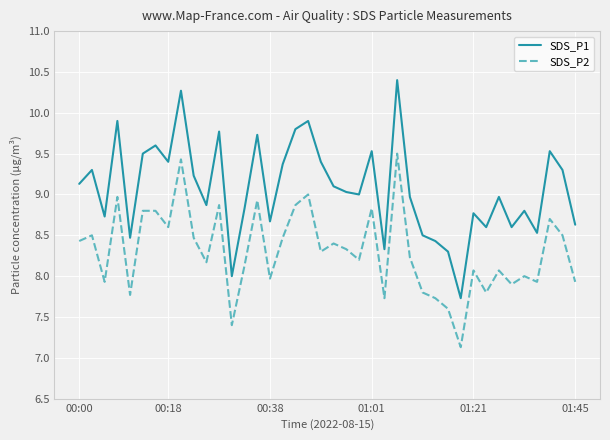

How many series are shown in this chart?

2